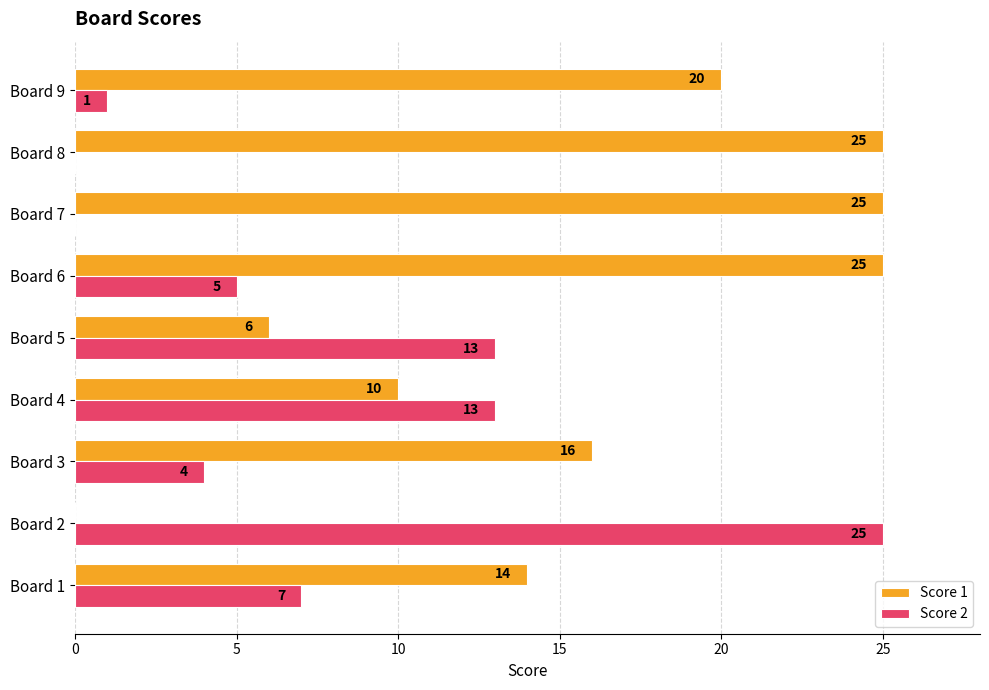

Is it true that Score 1 equals 25 at Board 7?

True